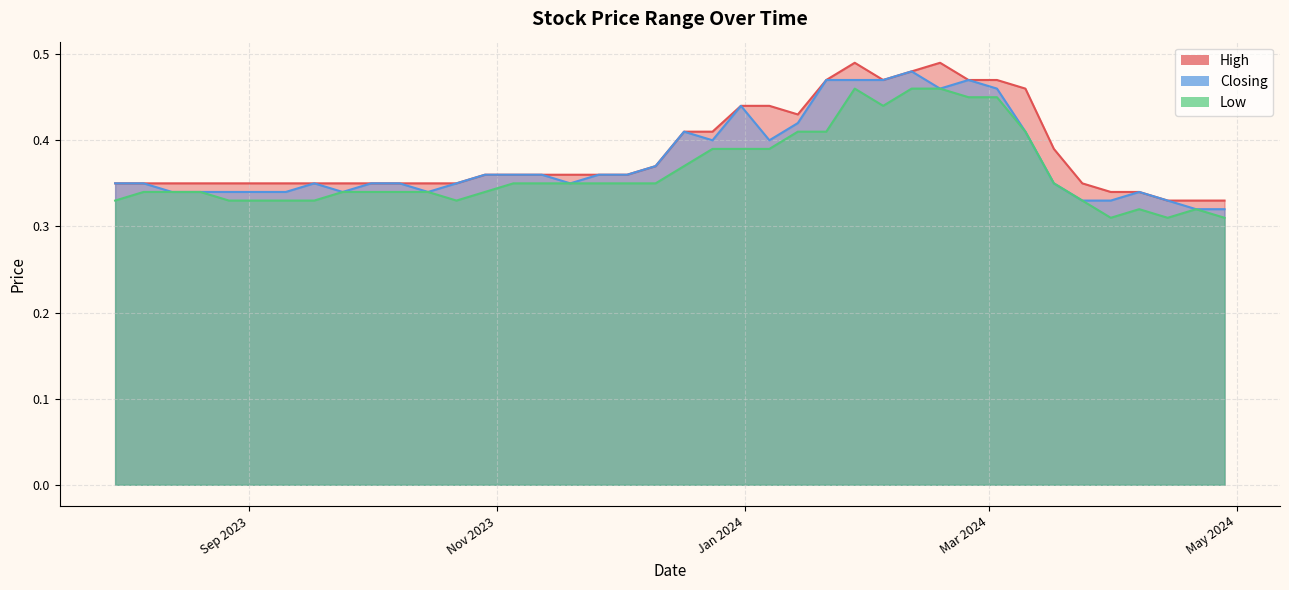

Rank the series by their maximum value, from lowest to highest.

Low, Closing, High